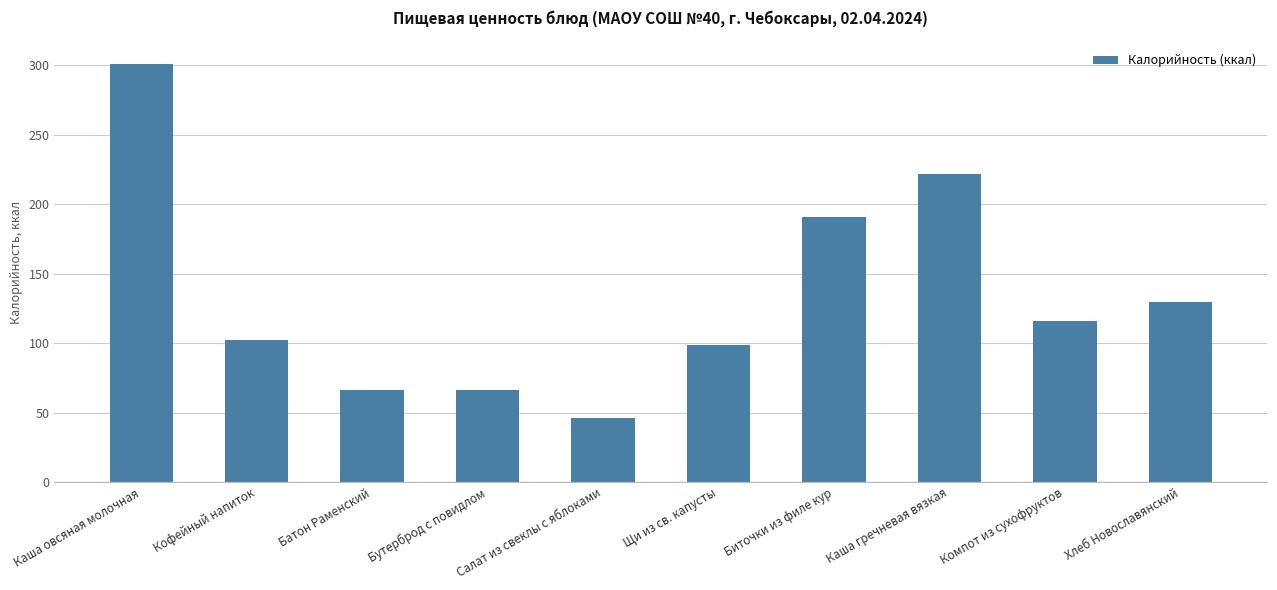

Which label corresponds to the largest value in the chart?

Каша овсяная молочная